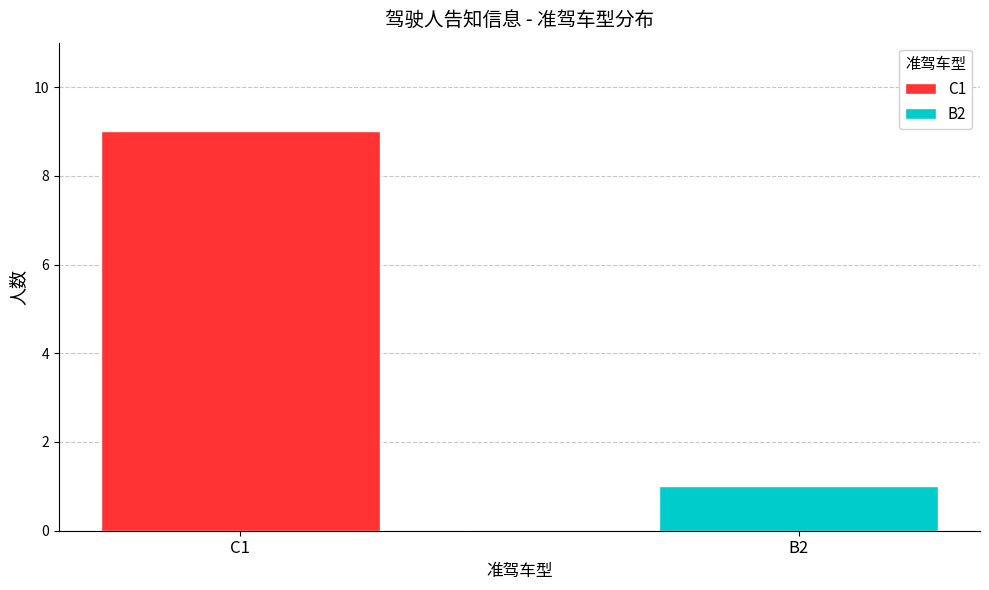

Which series has the widest spread of values?

C1